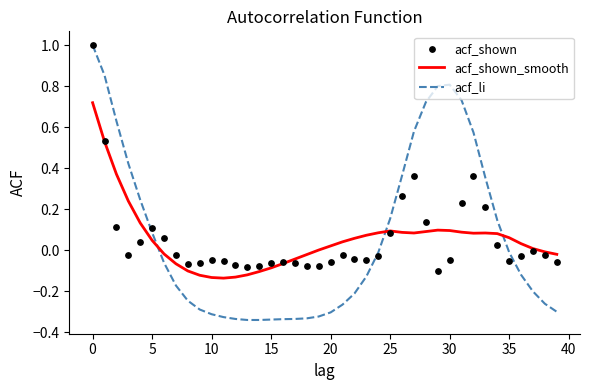

Which series reaches the minimum Y coordinate?

acf_li